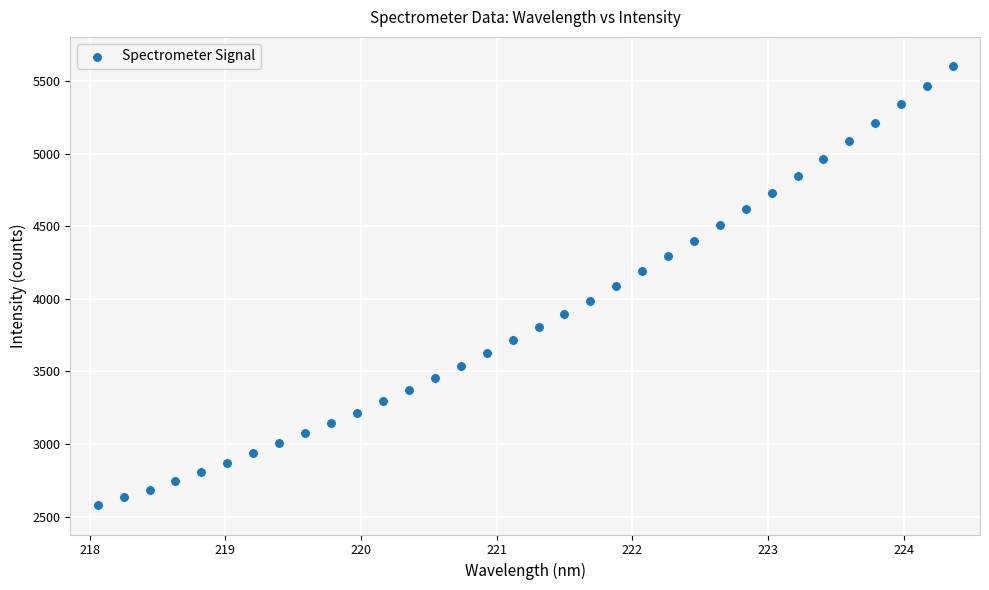

What is the range of Y values (max minus min)?

3029.0